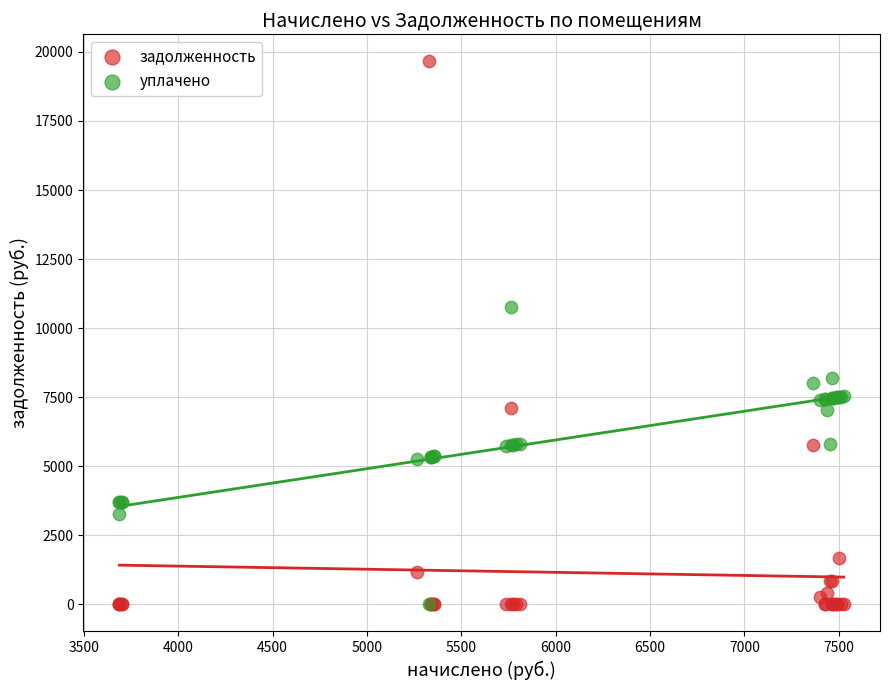

Across all series, what Y value is closest to 9827?

10762.9